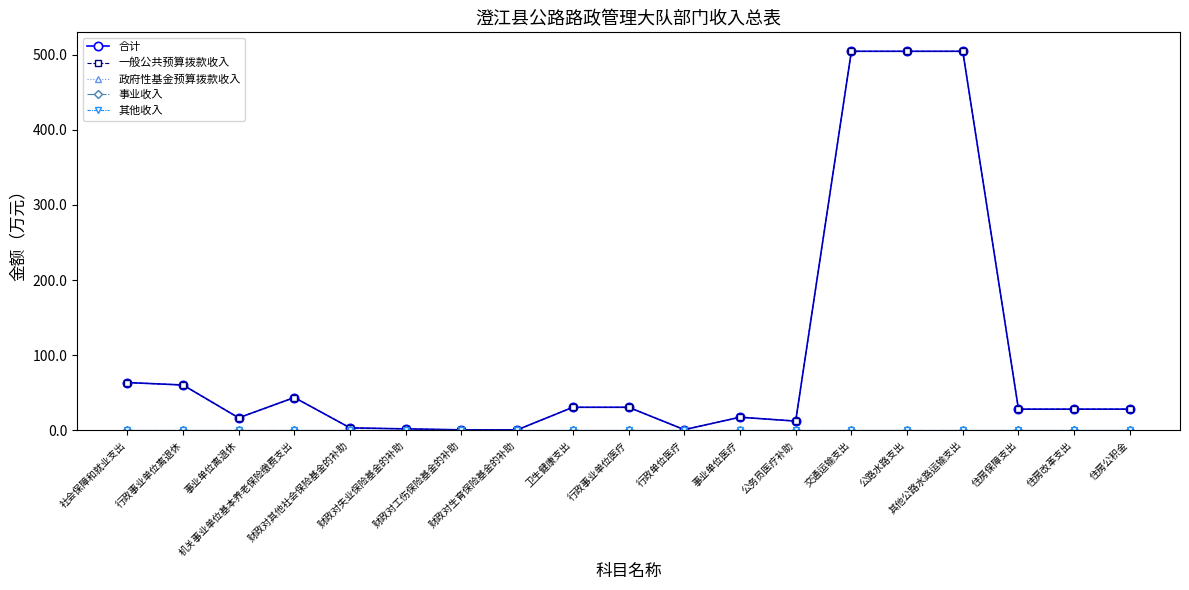

What is the label of the 9th point from the left?

卫生健康支出